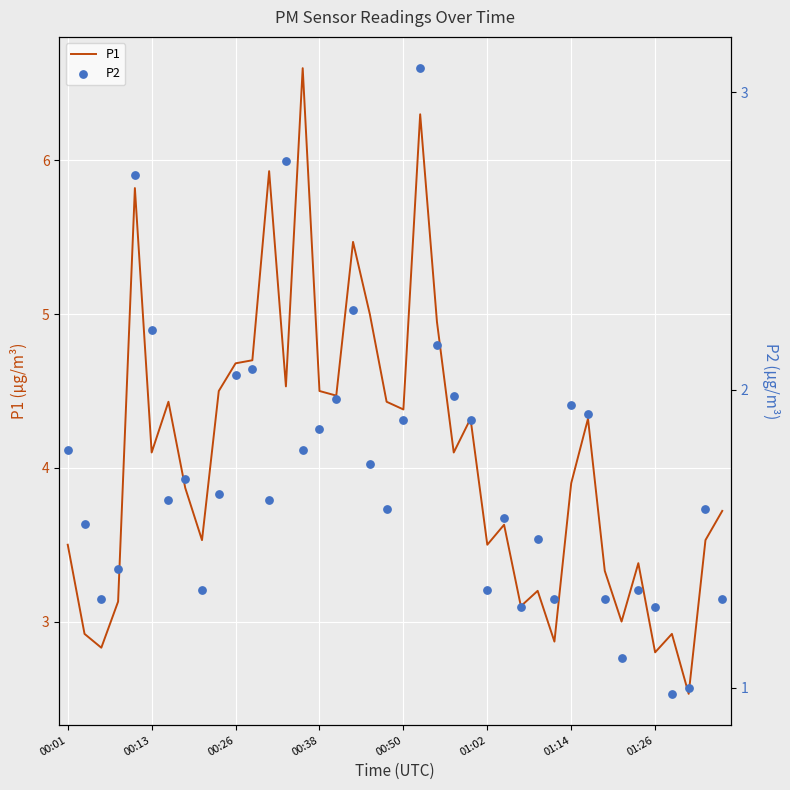

At which category is the sum across all series the highest?

21